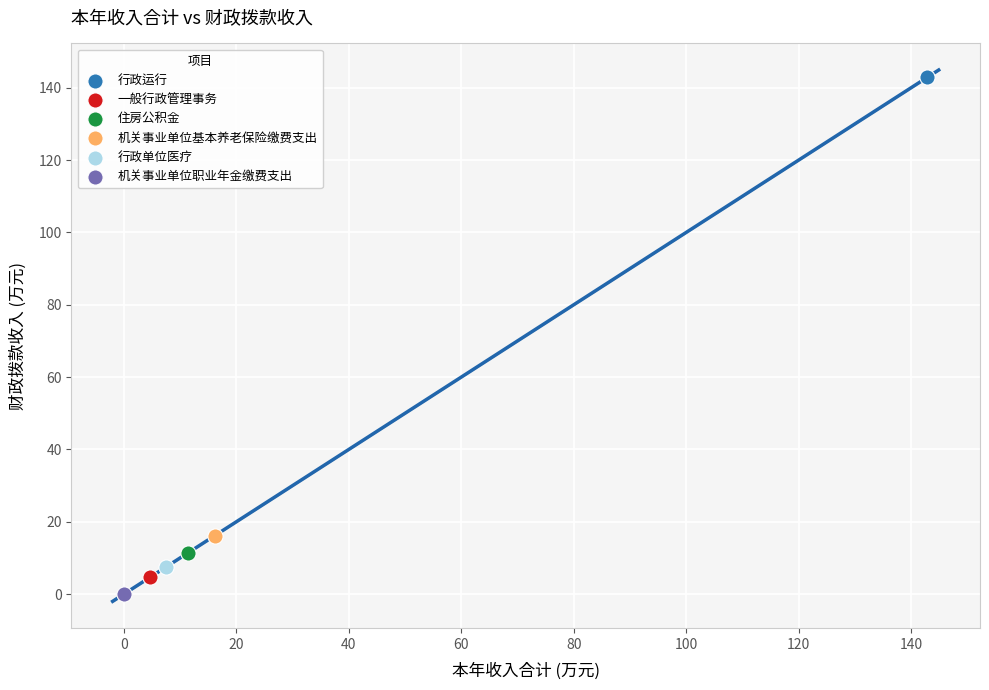

Which series contains the highest Y value?

行政运行